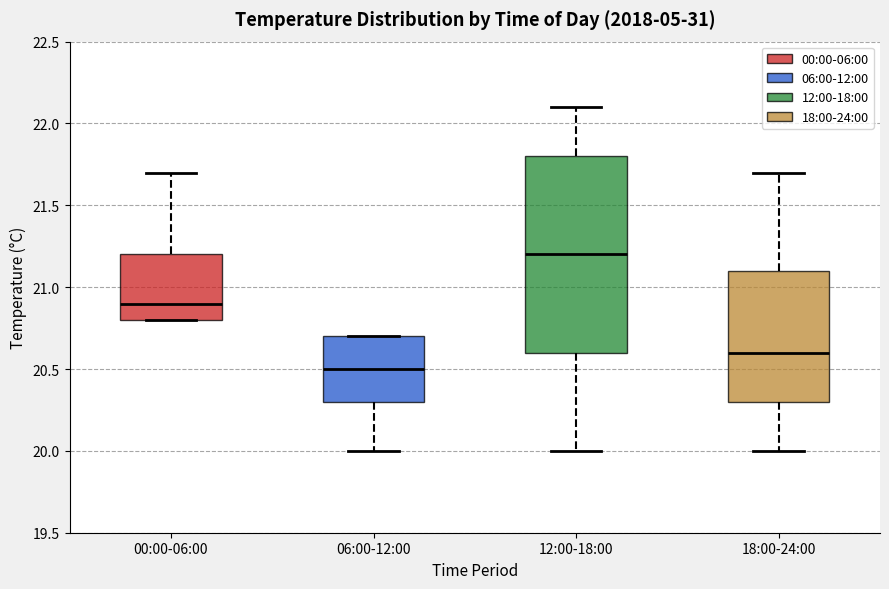

Comparing the boxes themselves (not the whiskers), which one is the tallest?

12:00-18:00